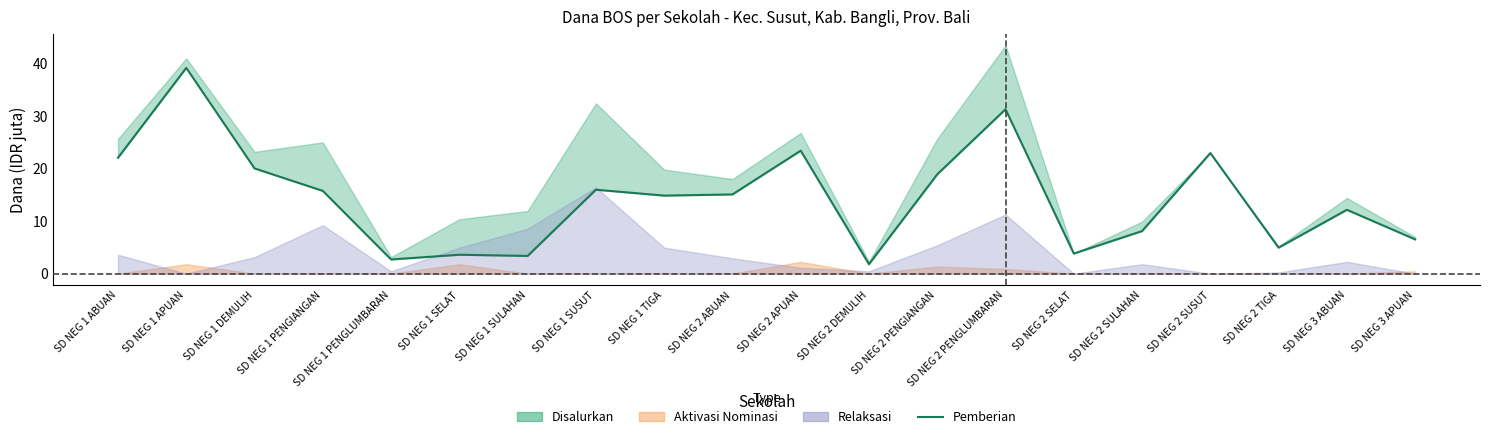

What is the sum of the values at SD NEG 2 PENGLUMBARAN and SD NEG 1 PENGIANGAN?

47.0